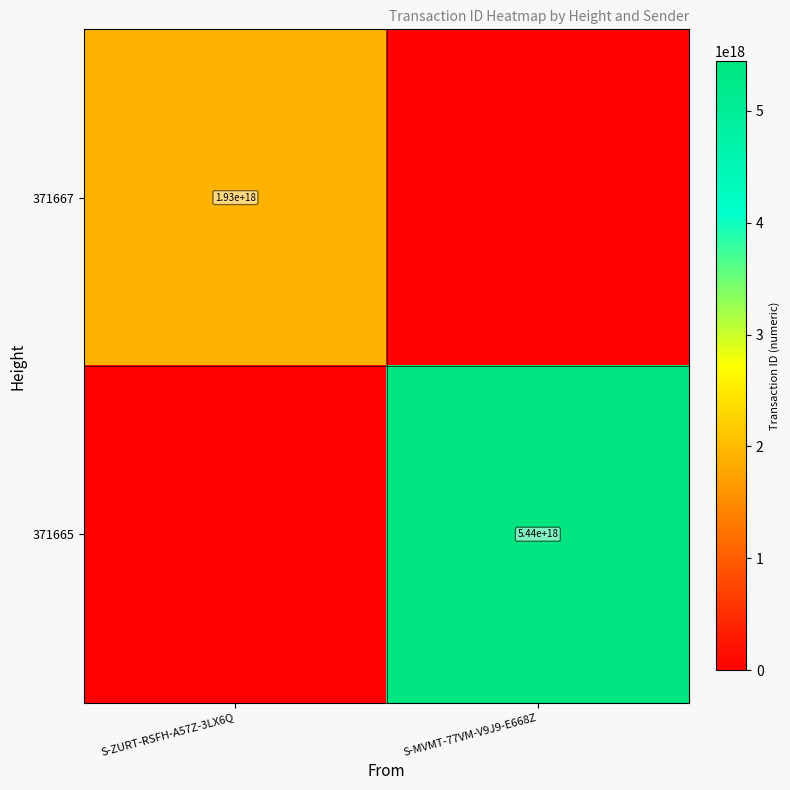

The value of 371667 at S-ZURT-RSFH-A57Z-3LX6Q is 959425753599733504. True or false?

False